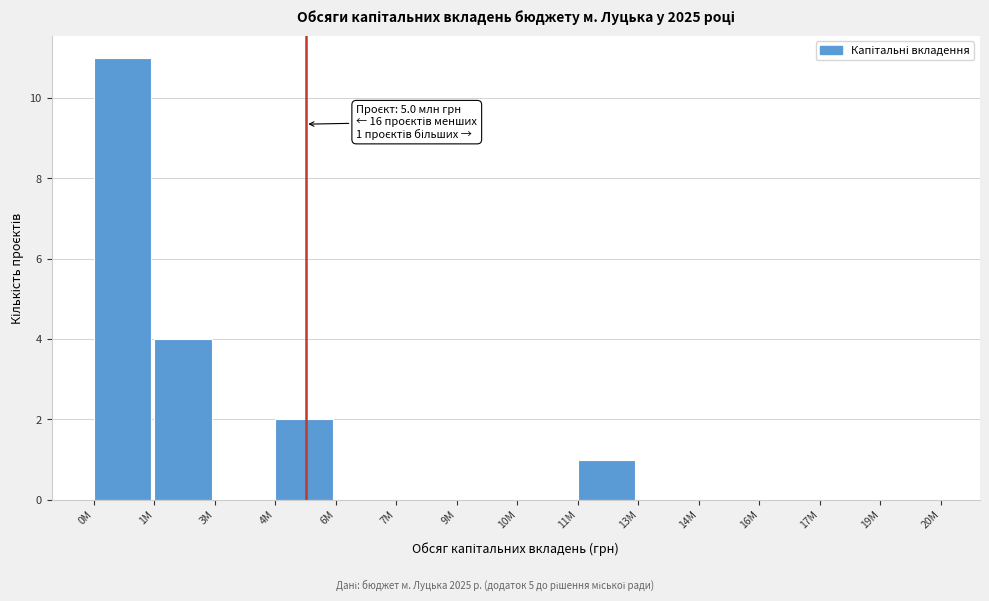

Which category has the highest value across all series?

0M